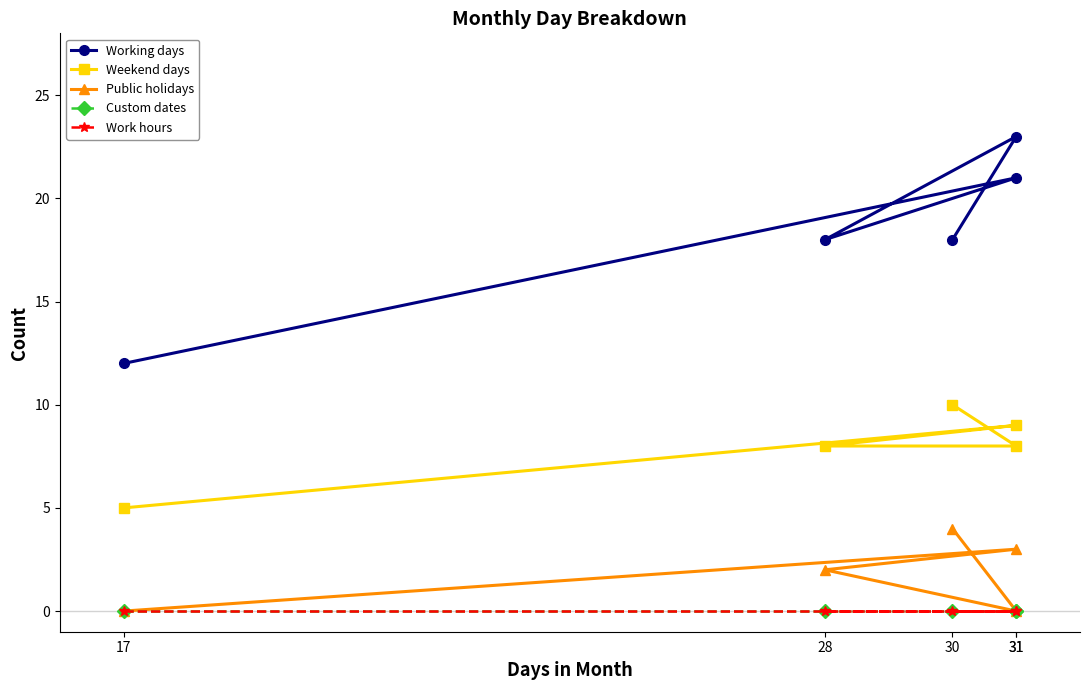

At which category does Working days reach its first local peak?

31